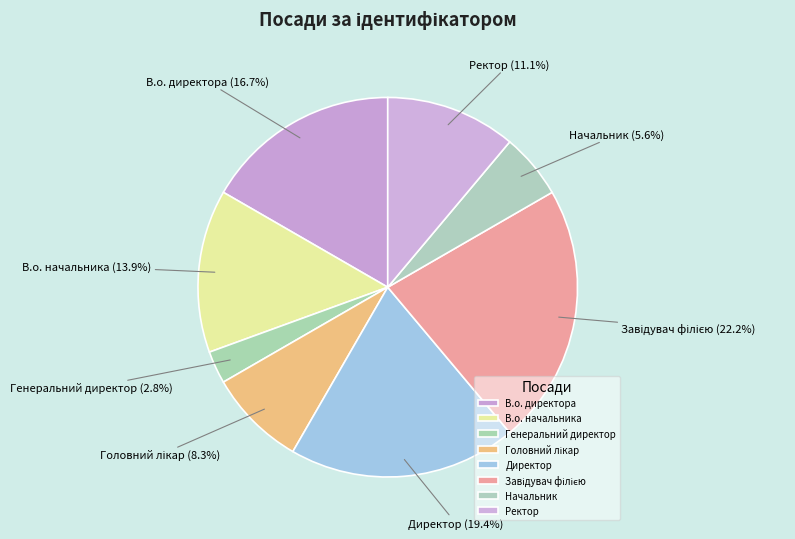

Count the number of slices in the pie.

8